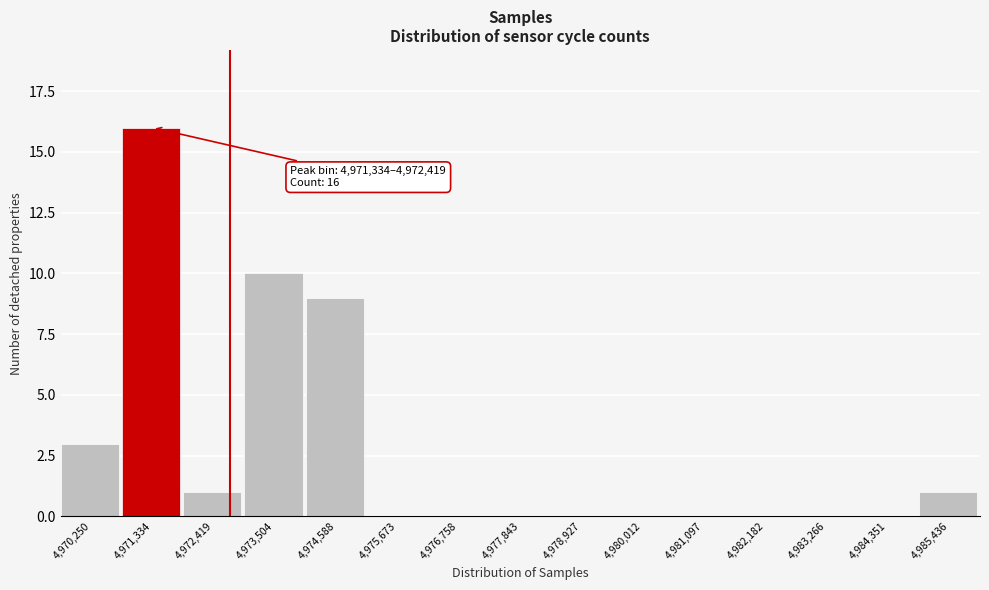

Reading left to right, extract all data points from this chart.

4,970,250=3	4,971,334=16	4,972,419=1	4,973,504=10	4,974,588=9	4,975,673=0	4,976,758=0	4,977,843=0	4,978,927=0	4,980,012=0	4,981,097=0	4,982,182=0	4,983,266=0	4,984,351=0	4,985,436=1